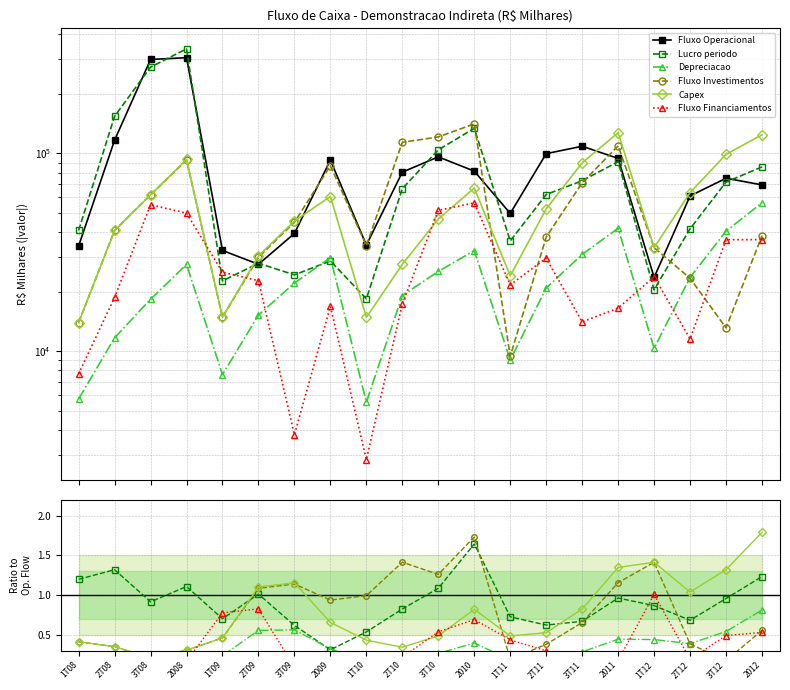

At which category does Fluxo Operacional reach its first local valley?

2T09